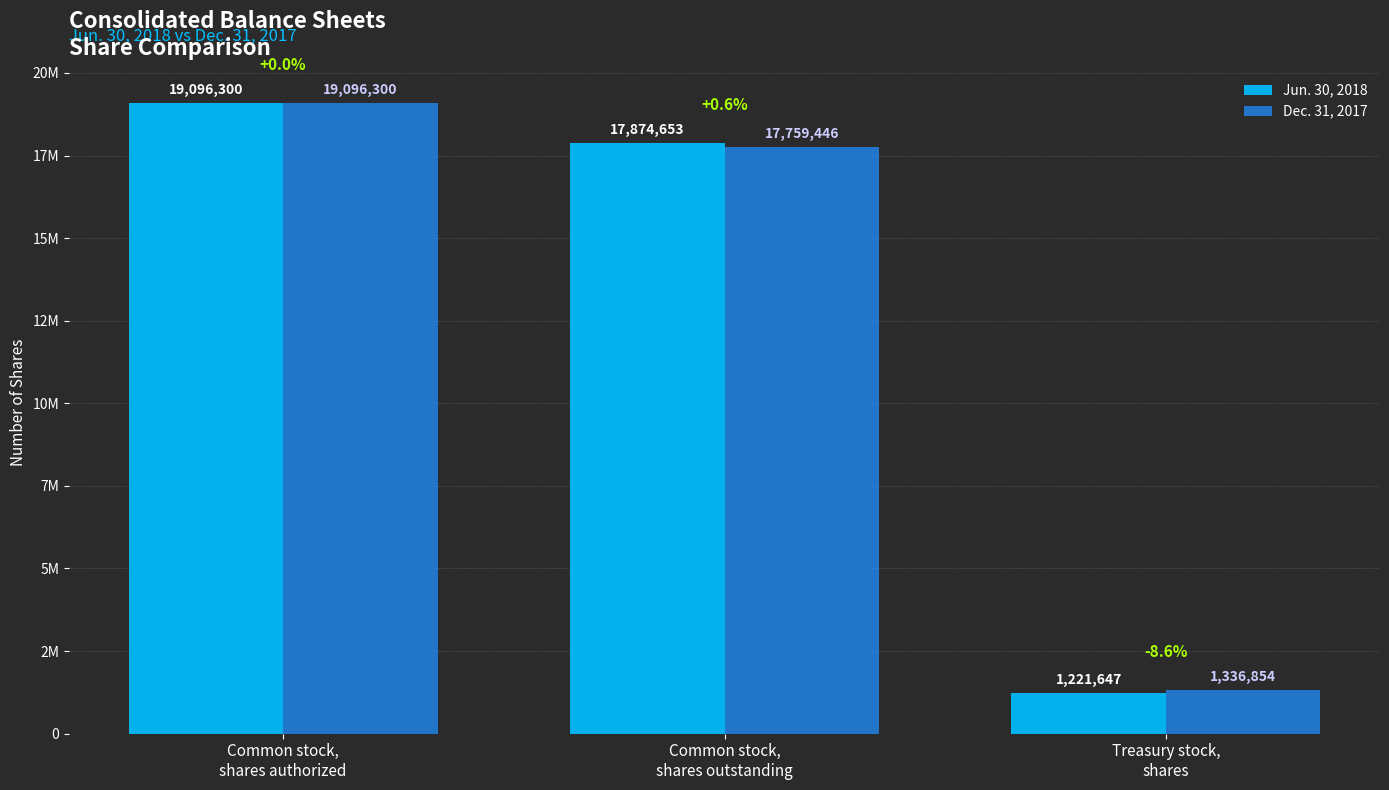

What are all the series names shown in the legend?

Jun. 30, 2018, Dec. 31, 2017